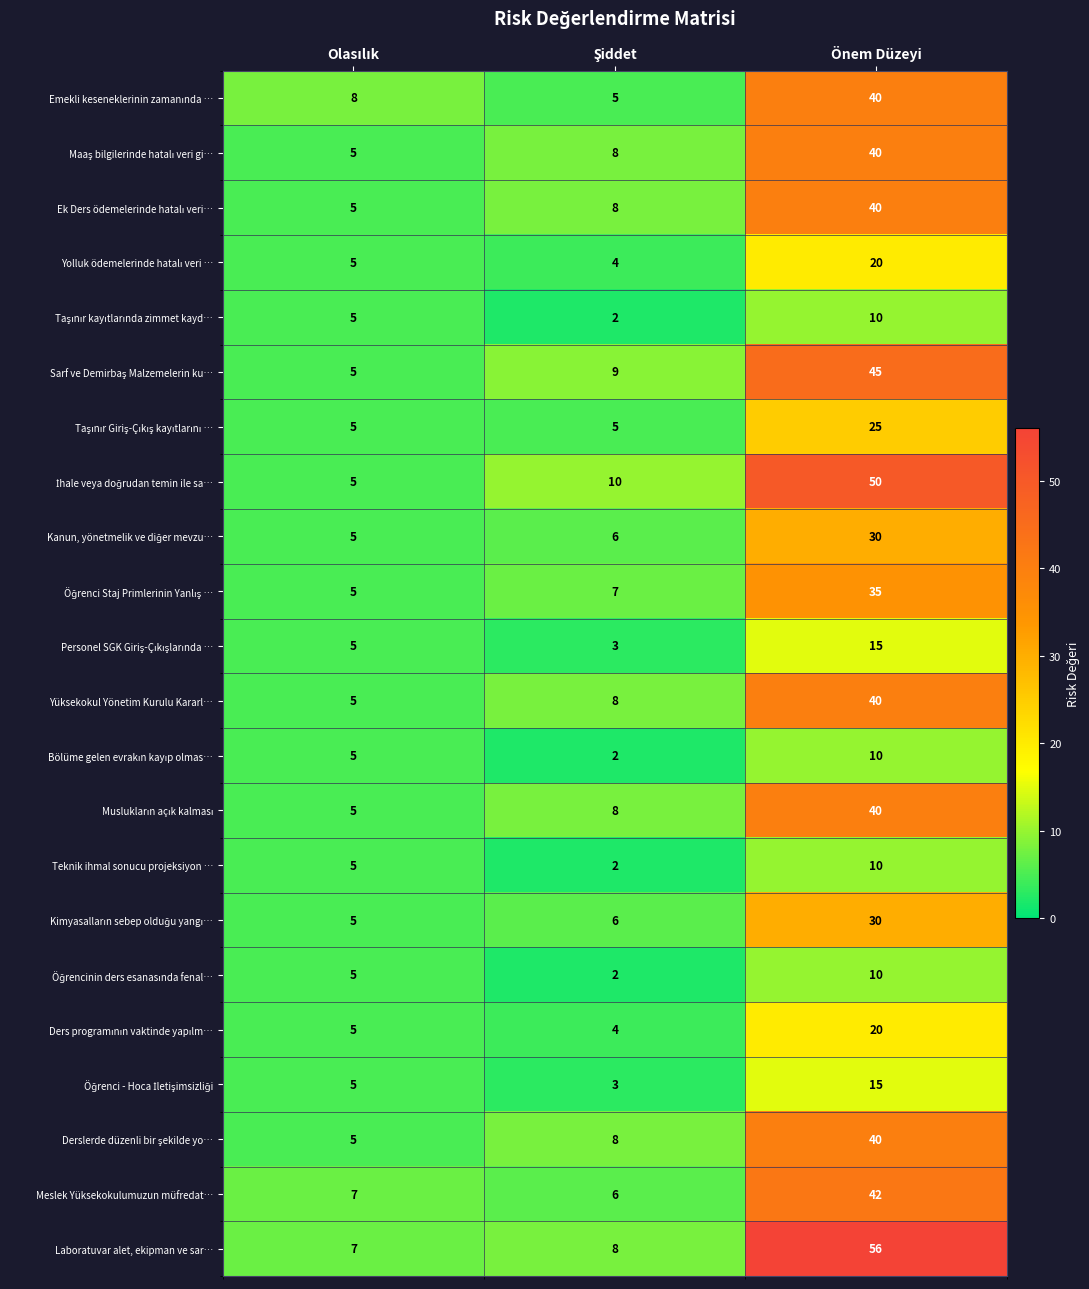

At which category does the chart reach its peak across all series?

Önem Düzeyi